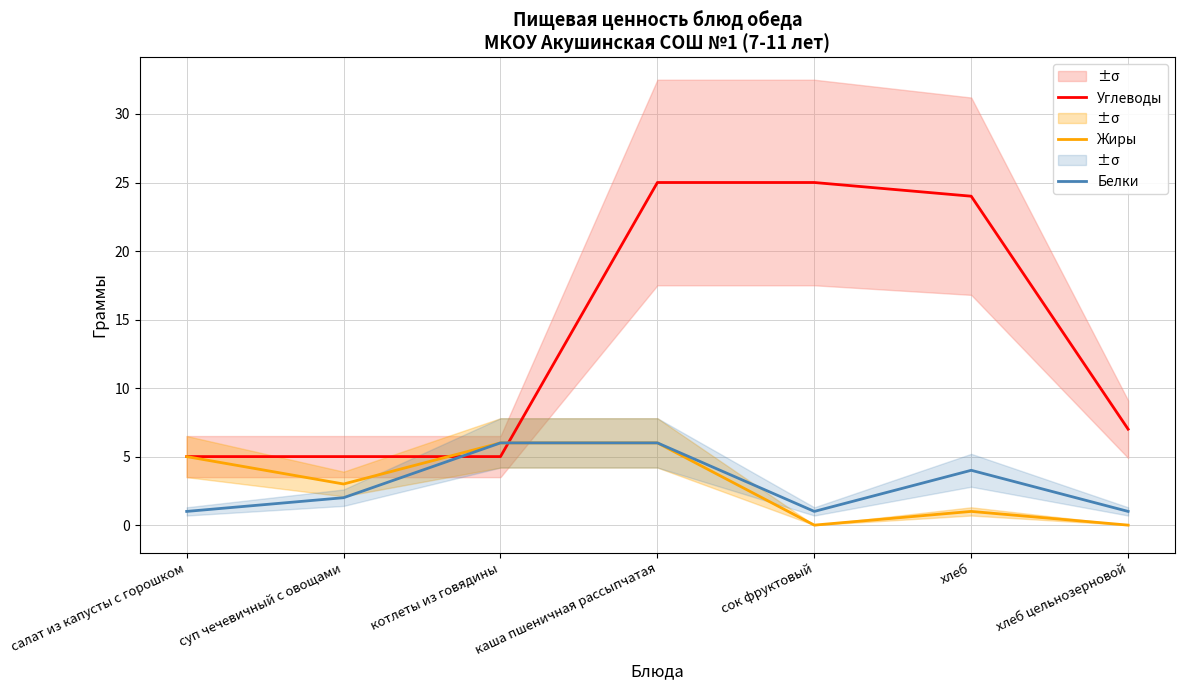

Which category has the highest value in the Белки series?

котлеты из говядины